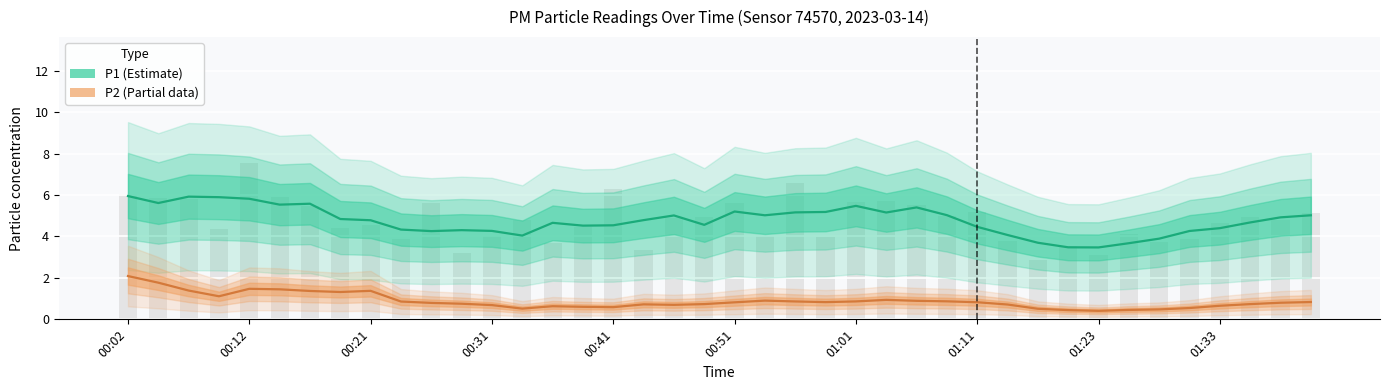

Reading right to left, transcribe all the data shown in this chart.

01:42=5.1	01:40=4.8	01:35=5.0	01:33=4.6	01:30=3.9	01:28=3.8	01:25=4.1	01:23=3.1	01:20=3.5	01:18=2.9	01:13=3.8	01:11=5.2	01:08=5.0	01:06=5.5	01:03=5.7	01:01=5.7	00:58=4.0	00:56=6.6	00:53=4.0	00:51=5.6	00:48=5.0	00:46=4.9	00:43=3.4	00:41=6.3	00:38=4.5	00:36=3.7	00:34=4.8	00:31=4.0	00:29=3.2	00:26=5.6	00:24=3.9	00:21=4.6	00:19=4.4	00:16=5.5	00:14=5.9	00:12=7.6	00:09=4.3	00:07=5.8	00:04=5.8	00:02=6.0